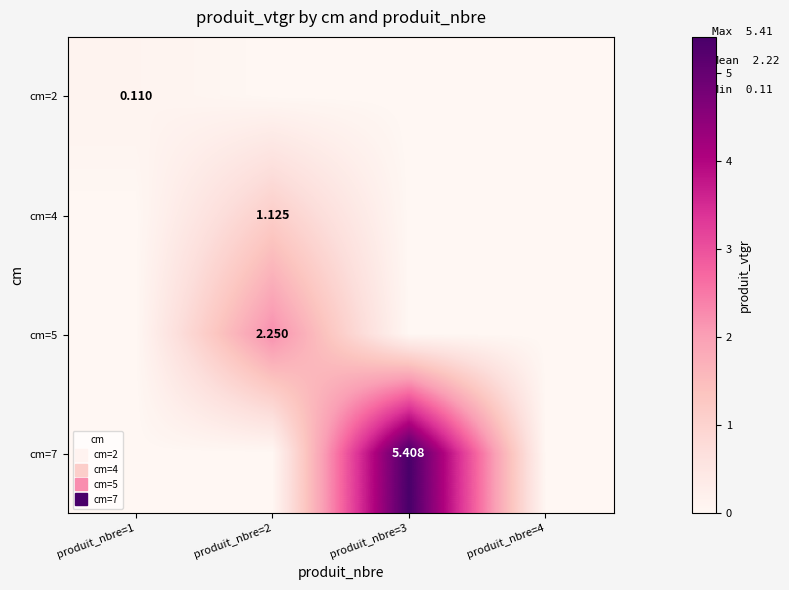

List the series in order of their peak value, lowest first.

cm=2, cm=4, cm=5, cm=7